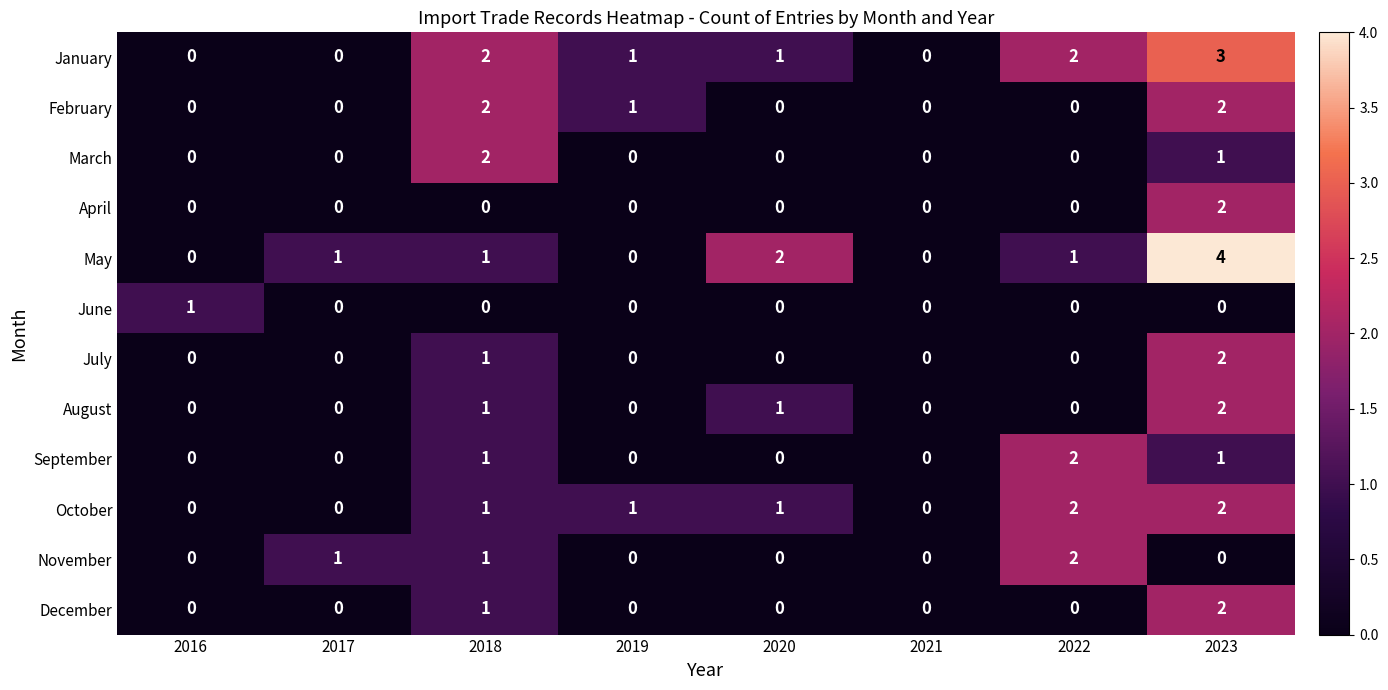

The March series shows 2 at 2023. True or false?

False